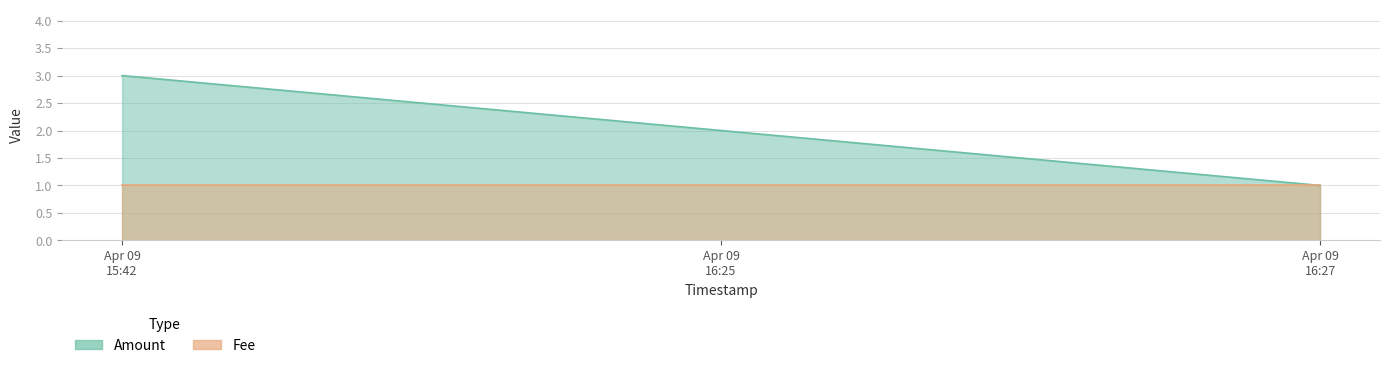

What value does the data have at Apr 09 16:27?

1